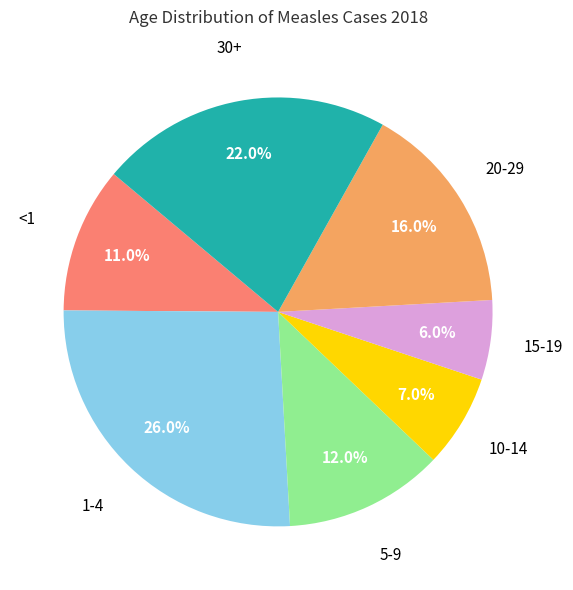

To the nearest percent, what is the average slice percentage?

14%